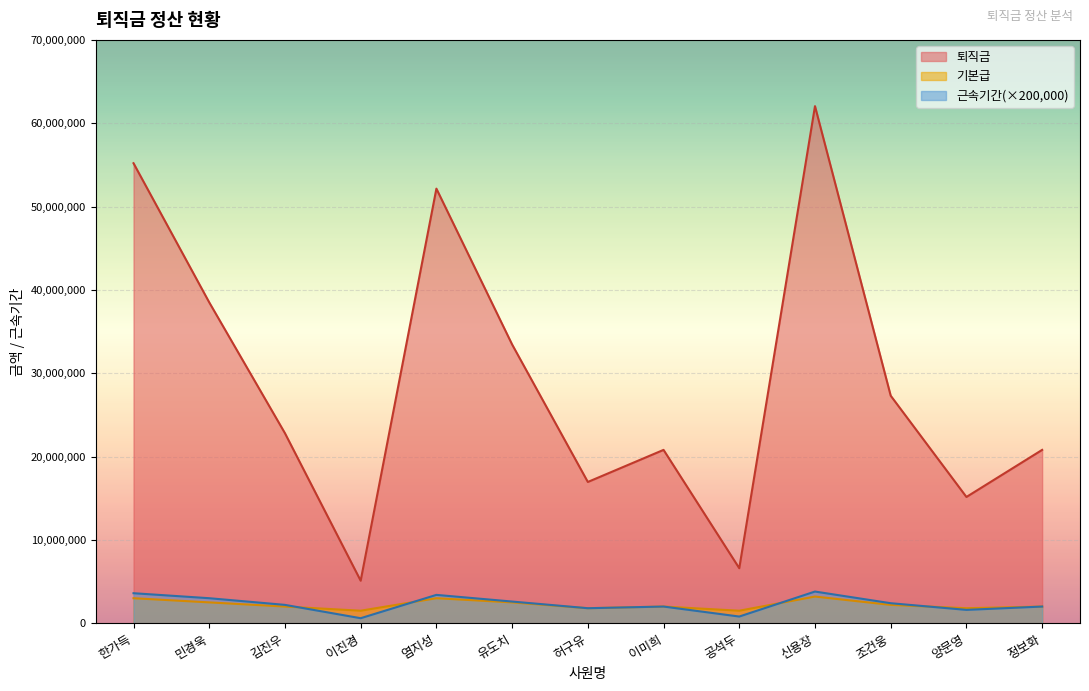

Which category has the lowest value across all series?

이진경